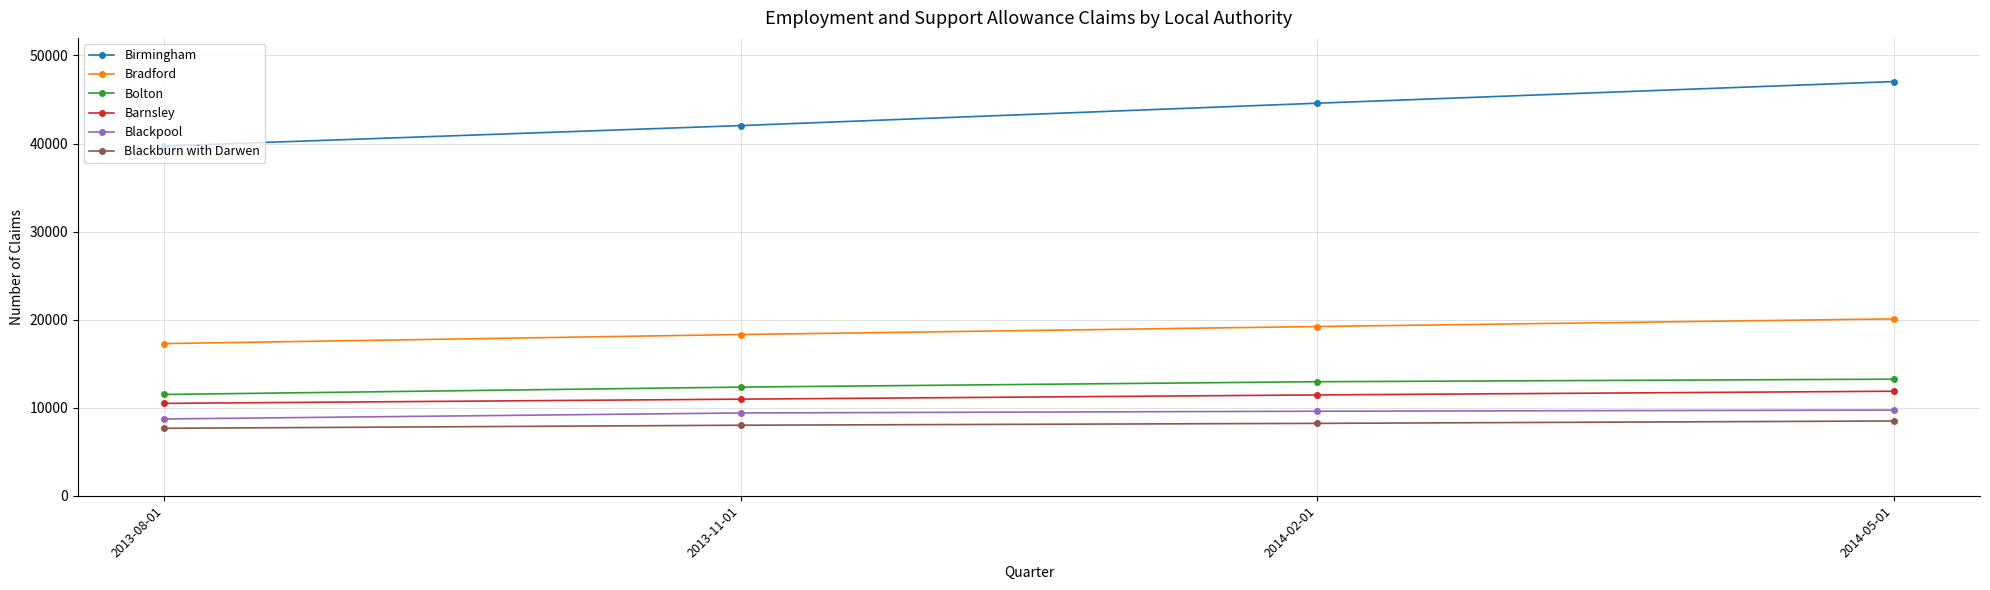

What are all the series names shown in the legend?

Birmingham, Bradford, Bolton, Barnsley, Blackpool, Blackburn with Darwen